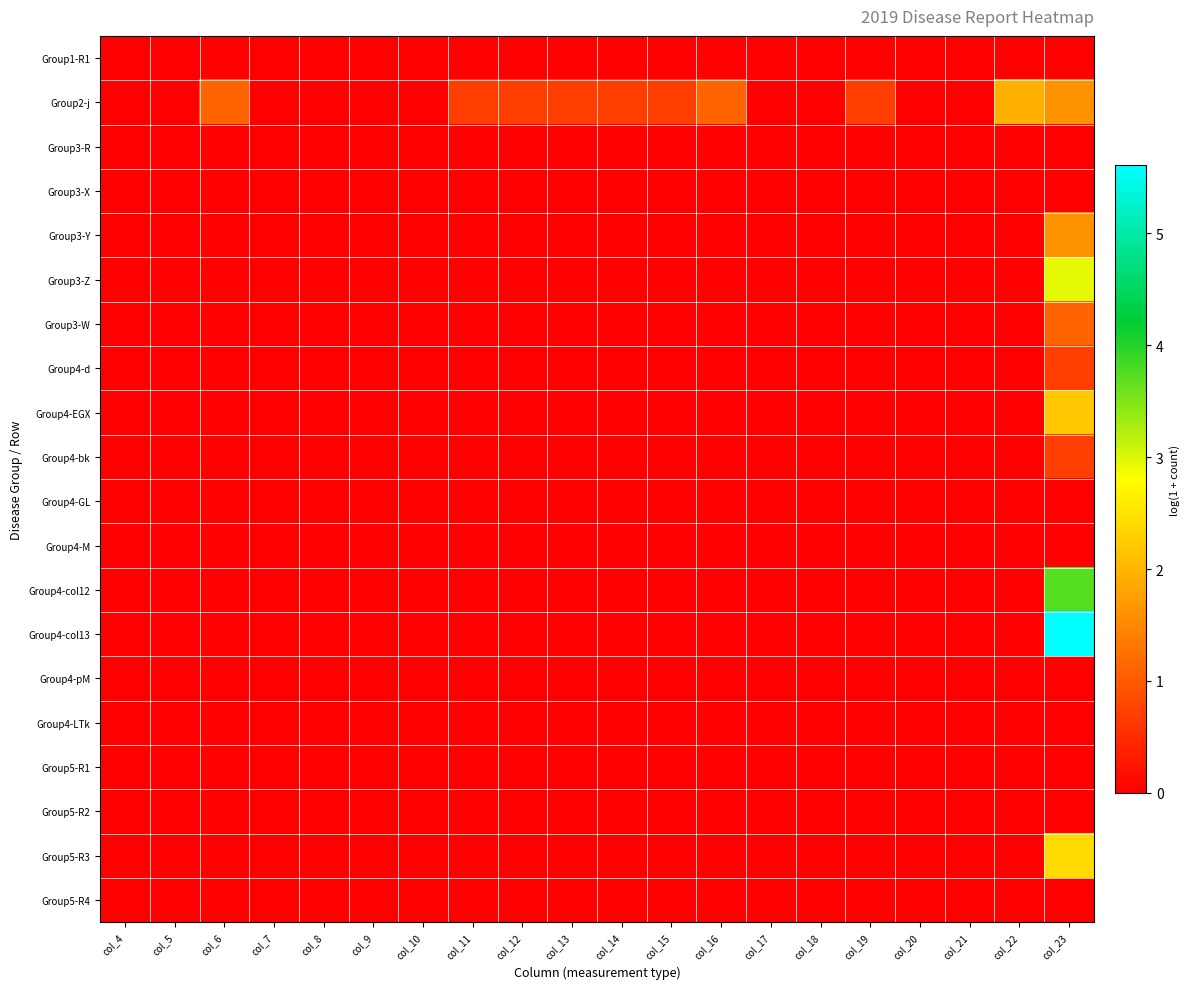

Reading right to left, extract all data points from this chart.

Group1-R1: col_23=0.0	col_22=0.0	col_21=0.0	col_20=0.0	col_19=0.0	col_18=0.0	col_17=0.0	col_16=0.0	col_15=0.0	col_14=0.0	col_13=0.0	col_12=0.0	col_11=0.0	col_10=0.0	col_9=0.0	col_8=0.0	col_7=0.0	col_6=0.0	col_5=0.0	col_4=0.0
Group2-j: col_23=1.6	col_22=1.9	col_21=0.0	col_20=0.0	col_19=0.7	col_18=0.0	col_17=0.0	col_16=1.1	col_15=0.7	col_14=0.7	col_13=0.7	col_12=0.7	col_11=0.7	col_10=0.0	col_9=0.0	col_8=0.0	col_7=0.0	col_6=1.1	col_5=0.0	col_4=0.0
Group3-R: col_23=0.0	col_22=0.0	col_21=0.0	col_20=0.0	col_19=0.0	col_18=0.0	col_17=0.0	col_16=0.0	col_15=0.0	col_14=0.0	col_13=0.0	col_12=0.0	col_11=0.0	col_10=0.0	col_9=0.0	col_8=0.0	col_7=0.0	col_6=0.0	col_5=0.0	col_4=0.0
Group3-X: col_23=0.0	col_22=0.0	col_21=0.0	col_20=0.0	col_19=0.0	col_18=0.0	col_17=0.0	col_16=0.0	col_15=0.0	col_14=0.0	col_13=0.0	col_12=0.0	col_11=0.0	col_10=0.0	col_9=0.0	col_8=0.0	col_7=0.0	col_6=0.0	col_5=0.0	col_4=0.0
Group3-Y: col_23=1.6	col_22=0.0	col_21=0.0	col_20=0.0	col_19=0.0	col_18=0.0	col_17=0.0	col_16=0.0	col_15=0.0	col_14=0.0	col_13=0.0	col_12=0.0	col_11=0.0	col_10=0.0	col_9=0.0	col_8=0.0	col_7=0.0	col_6=0.0	col_5=0.0	col_4=0.0
Group3-Z: col_23=2.9	col_22=0.0	col_21=0.0	col_20=0.0	col_19=0.0	col_18=0.0	col_17=0.0	col_16=0.0	col_15=0.0	col_14=0.0	col_13=0.0	col_12=0.0	col_11=0.0	col_10=0.0	col_9=0.0	col_8=0.0	col_7=0.0	col_6=0.0	col_5=0.0	col_4=0.0
Group3-W: col_23=1.1	col_22=0.0	col_21=0.0	col_20=0.0	col_19=0.0	col_18=0.0	col_17=0.0	col_16=0.0	col_15=0.0	col_14=0.0	col_13=0.0	col_12=0.0	col_11=0.0	col_10=0.0	col_9=0.0	col_8=0.0	col_7=0.0	col_6=0.0	col_5=0.0	col_4=0.0
Group4-d: col_23=0.7	col_22=0.0	col_21=0.0	col_20=0.0	col_19=0.0	col_18=0.0	col_17=0.0	col_16=0.0	col_15=0.0	col_14=0.0	col_13=0.0	col_12=0.0	col_11=0.0	col_10=0.0	col_9=0.0	col_8=0.0	col_7=0.0	col_6=0.0	col_5=0.0	col_4=0.0
Group4-EGX: col_23=2.2	col_22=0.0	col_21=0.0	col_20=0.0	col_19=0.0	col_18=0.0	col_17=0.0	col_16=0.0	col_15=0.0	col_14=0.0	col_13=0.0	col_12=0.0	col_11=0.0	col_10=0.0	col_9=0.0	col_8=0.0	col_7=0.0	col_6=0.0	col_5=0.0	col_4=0.0
Group4-bk: col_23=0.7	col_22=0.0	col_21=0.0	col_20=0.0	col_19=0.0	col_18=0.0	col_17=0.0	col_16=0.0	col_15=0.0	col_14=0.0	col_13=0.0	col_12=0.0	col_11=0.0	col_10=0.0	col_9=0.0	col_8=0.0	col_7=0.0	col_6=0.0	col_5=0.0	col_4=0.0
Group4-GL: col_23=0.0	col_22=0.0	col_21=0.0	col_20=0.0	col_19=0.0	col_18=0.0	col_17=0.0	col_16=0.0	col_15=0.0	col_14=0.0	col_13=0.0	col_12=0.0	col_11=0.0	col_10=0.0	col_9=0.0	col_8=0.0	col_7=0.0	col_6=0.0	col_5=0.0	col_4=0.0
Group4-M: col_23=0.0	col_22=0.0	col_21=0.0	col_20=0.0	col_19=0.0	col_18=0.0	col_17=0.0	col_16=0.0	col_15=0.0	col_14=0.0	col_13=0.0	col_12=0.0	col_11=0.0	col_10=0.0	col_9=0.0	col_8=0.0	col_7=0.0	col_6=0.0	col_5=0.0	col_4=0.0
Group4-col12: col_23=3.7	col_22=0.0	col_21=0.0	col_20=0.0	col_19=0.0	col_18=0.0	col_17=0.0	col_16=0.0	col_15=0.0	col_14=0.0	col_13=0.0	col_12=0.0	col_11=0.0	col_10=0.0	col_9=0.0	col_8=0.0	col_7=0.0	col_6=0.0	col_5=0.0	col_4=0.0
Group4-col13: col_23=5.6	col_22=0.0	col_21=0.0	col_20=0.0	col_19=0.0	col_18=0.0	col_17=0.0	col_16=0.0	col_15=0.0	col_14=0.0	col_13=0.0	col_12=0.0	col_11=0.0	col_10=0.0	col_9=0.0	col_8=0.0	col_7=0.0	col_6=0.0	col_5=0.0	col_4=0.0
Group4-pM: col_23=0.0	col_22=0.0	col_21=0.0	col_20=0.0	col_19=0.0	col_18=0.0	col_17=0.0	col_16=0.0	col_15=0.0	col_14=0.0	col_13=0.0	col_12=0.0	col_11=0.0	col_10=0.0	col_9=0.0	col_8=0.0	col_7=0.0	col_6=0.0	col_5=0.0	col_4=0.0
Group4-LTk: col_23=0.0	col_22=0.0	col_21=0.0	col_20=0.0	col_19=0.0	col_18=0.0	col_17=0.0	col_16=0.0	col_15=0.0	col_14=0.0	col_13=0.0	col_12=0.0	col_11=0.0	col_10=0.0	col_9=0.0	col_8=0.0	col_7=0.0	col_6=0.0	col_5=0.0	col_4=0.0
Group5-R1: col_23=0.0	col_22=0.0	col_21=0.0	col_20=0.0	col_19=0.0	col_18=0.0	col_17=0.0	col_16=0.0	col_15=0.0	col_14=0.0	col_13=0.0	col_12=0.0	col_11=0.0	col_10=0.0	col_9=0.0	col_8=0.0	col_7=0.0	col_6=0.0	col_5=0.0	col_4=0.0
Group5-R2: col_23=0.0	col_22=0.0	col_21=0.0	col_20=0.0	col_19=0.0	col_18=0.0	col_17=0.0	col_16=0.0	col_15=0.0	col_14=0.0	col_13=0.0	col_12=0.0	col_11=0.0	col_10=0.0	col_9=0.0	col_8=0.0	col_7=0.0	col_6=0.0	col_5=0.0	col_4=0.0
Group5-R3: col_23=2.4	col_22=0.0	col_21=0.0	col_20=0.0	col_19=0.0	col_18=0.0	col_17=0.0	col_16=0.0	col_15=0.0	col_14=0.0	col_13=0.0	col_12=0.0	col_11=0.0	col_10=0.0	col_9=0.0	col_8=0.0	col_7=0.0	col_6=0.0	col_5=0.0	col_4=0.0
Group5-R4: col_23=0.0	col_22=0.0	col_21=0.0	col_20=0.0	col_19=0.0	col_18=0.0	col_17=0.0	col_16=0.0	col_15=0.0	col_14=0.0	col_13=0.0	col_12=0.0	col_11=0.0	col_10=0.0	col_9=0.0	col_8=0.0	col_7=0.0	col_6=0.0	col_5=0.0	col_4=0.0